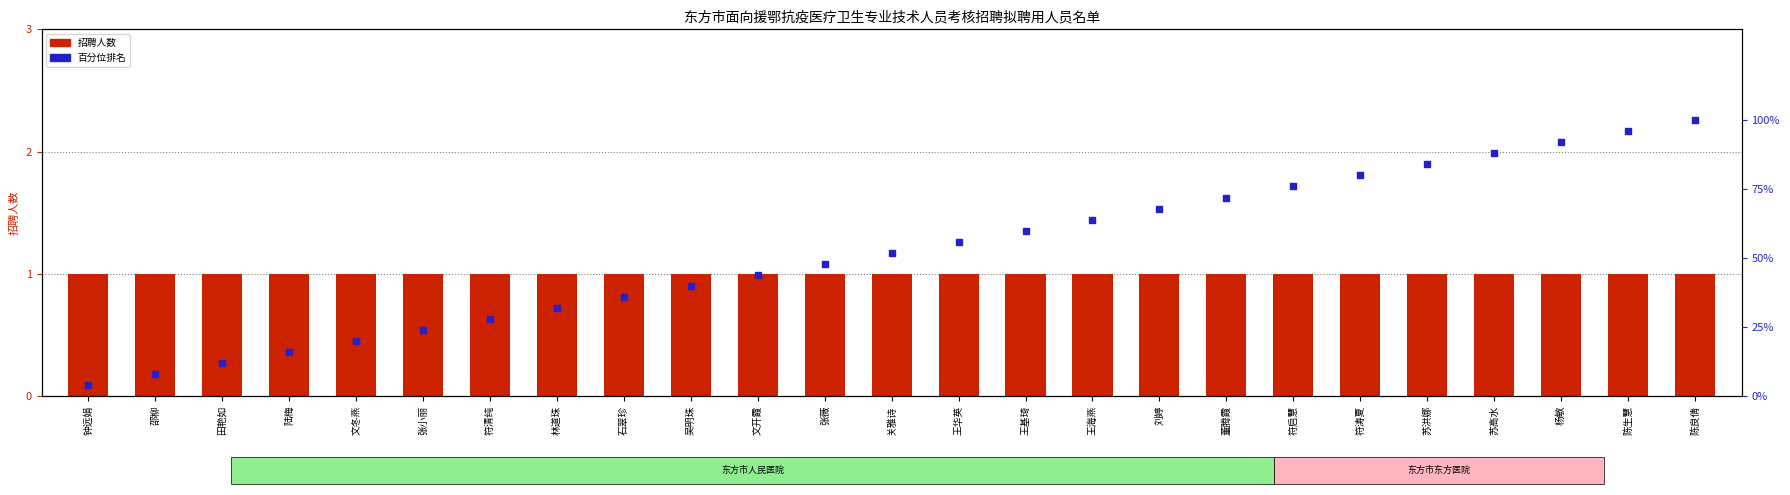

Which series reaches the maximum Y coordinate?

百分位排名